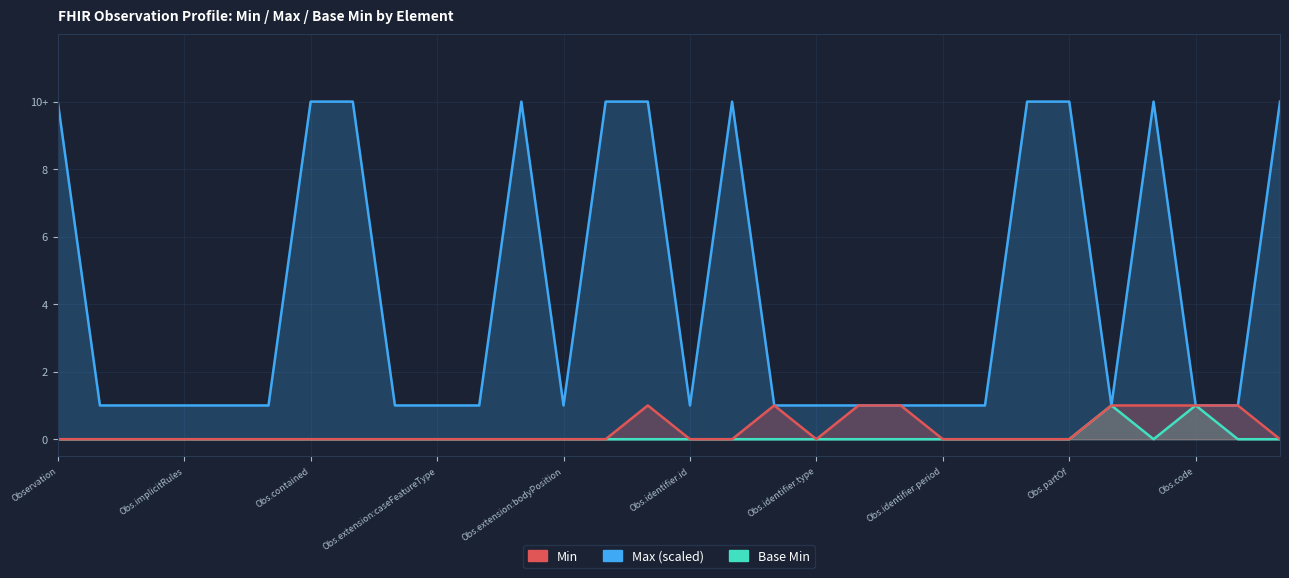

Reading right to left, list all the values displayed in this chart.

Min: 0	1	1	1	1	0	0	0	0	1	1	0	1	0	0	1	0	0	0	0	0	0	0	0	0	0	0	0	0	0
Max_numeric: 10	1	1	10	1	10	10	1	1	1	1	1	1	10	1	10	10	1	10	1	1	1	10	10	1	1	1	1	1	10
Base_Min: 0	0	1	0	1	0	0	0	0	0	0	0	0	0	0	0	0	0	0	0	0	0	0	0	0	0	0	0	0	0